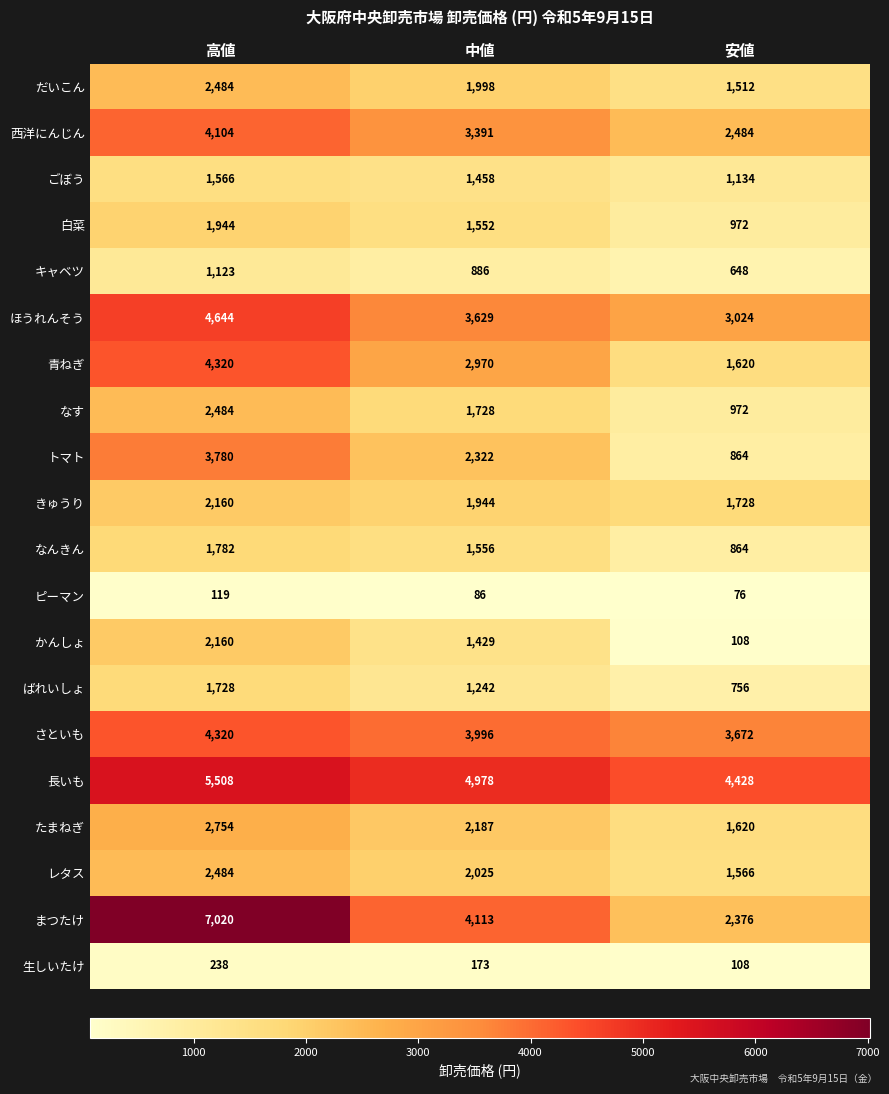

How many values in the だいこん series are below 1998?

1